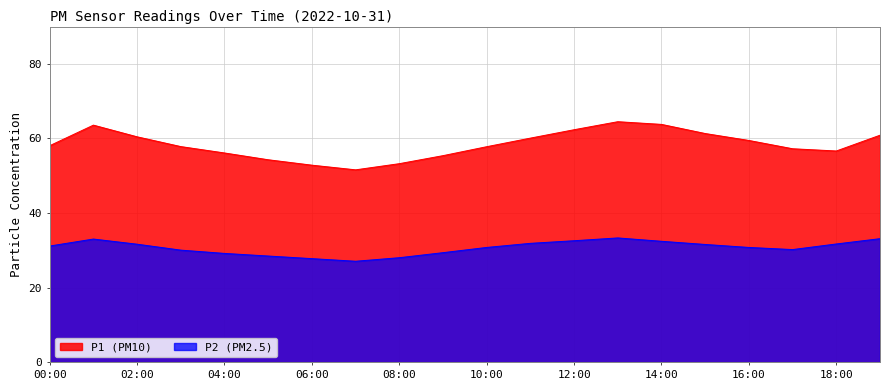

Between 01:00 and 04:00, which series saw the biggest shift?

P1